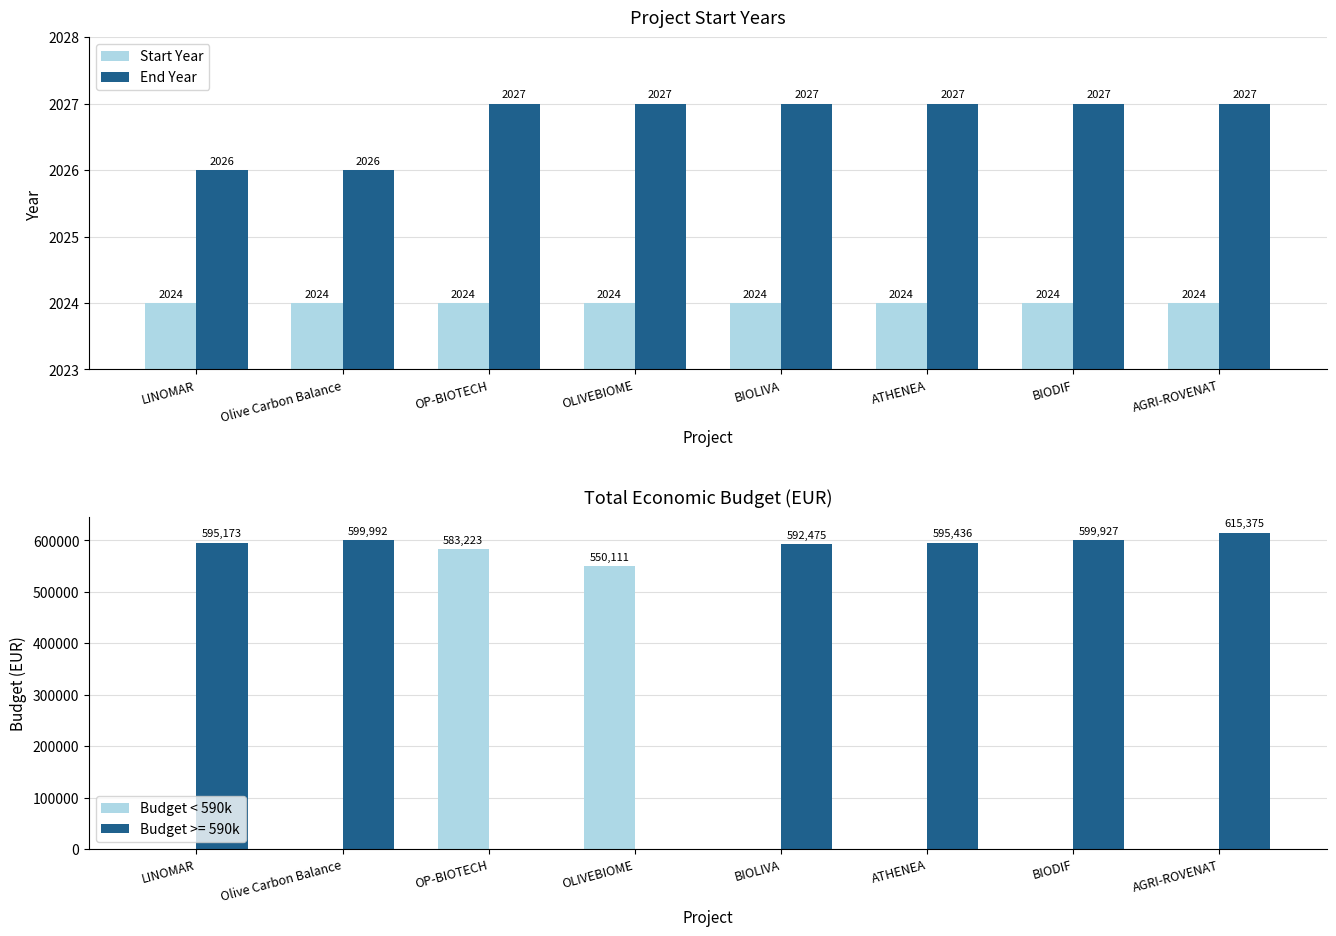

What is the minimum value for Start Year?

2024